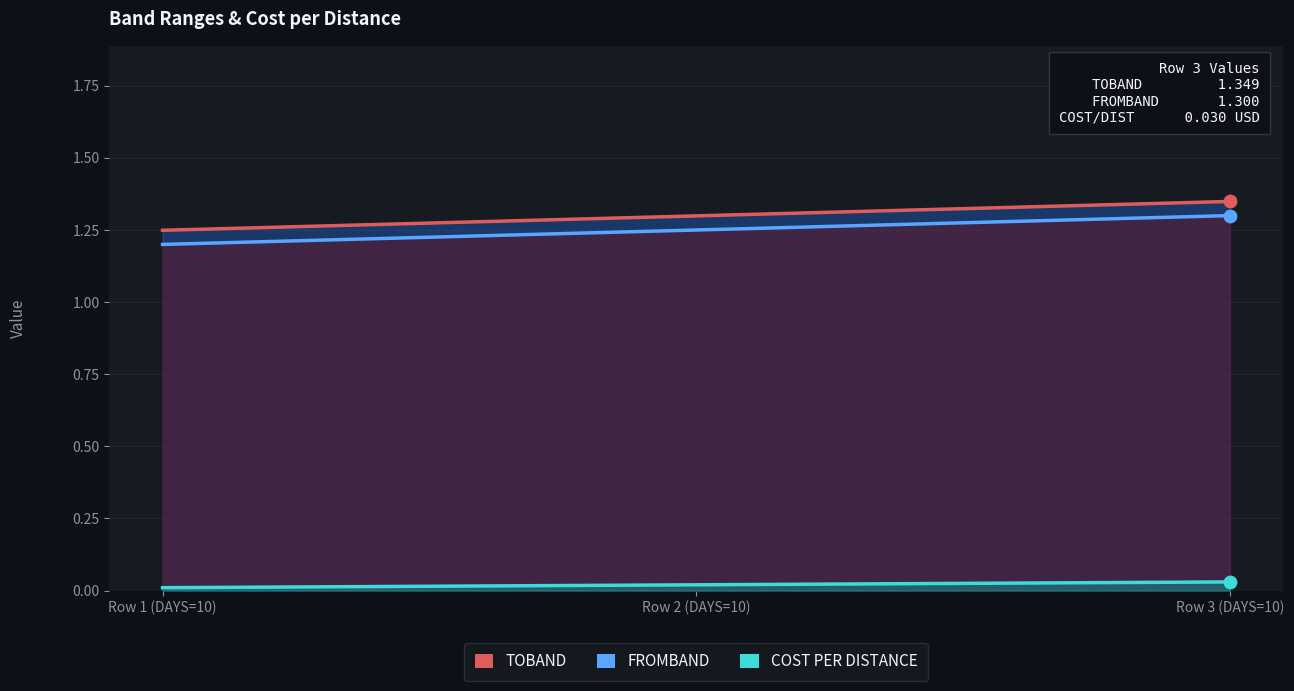

Which series contains the lowest Y value?

COST PER DISTANCE